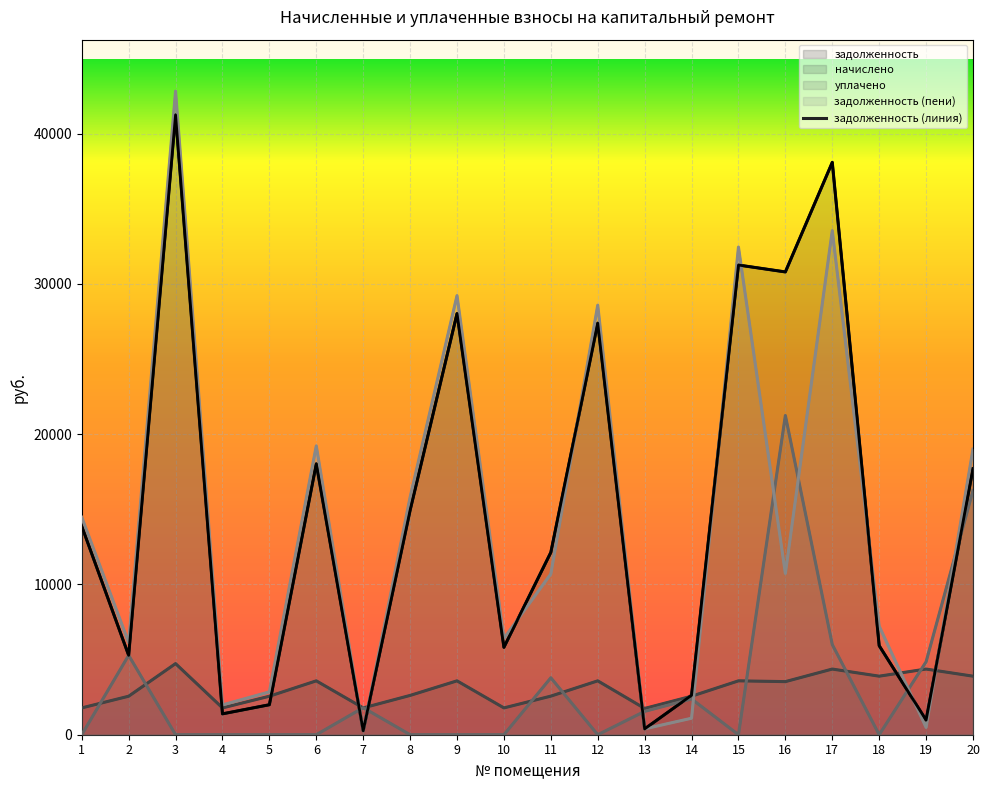

Reading right to left, extract all data points from this chart.

задолженность: 17705.9	971.1	5925.1	38088.1	30796.8	31255.6	2625.2	388.7	27388.4	12133.7	5816.7	28026.3	14933.4	263.7	18025.9	1995.7	1389.7	41249.2	5282.5	13878.5
начислено: 3896.1	4369.9	3896.1	4369.9	3533.4	3586.1	2562.3	1749.2	3586.1	2568.2	1784.2	3586.1	2614.9	1784.2	3586.1	2562.3	1784.2	4732.6	2562.3	1784.2
уплачено: 16252.0	4855.5	0.0	6000.0	21243.1	0.0	2380.9	1554.1	0.0	3790.0	0.0	0.0	0.0	1800.0	0.0	0.0	0.0	0.0	5285.2	0.0
задолженность (пени): 19004.6	485.6	7223.8	33544.7	10731.5	32451.0	1098.3	389.4	28583.8	10699.7	6411.5	29221.7	15805.0	258.5	19221.3	2849.8	1984.4	42826.8	6136.6	14473.3